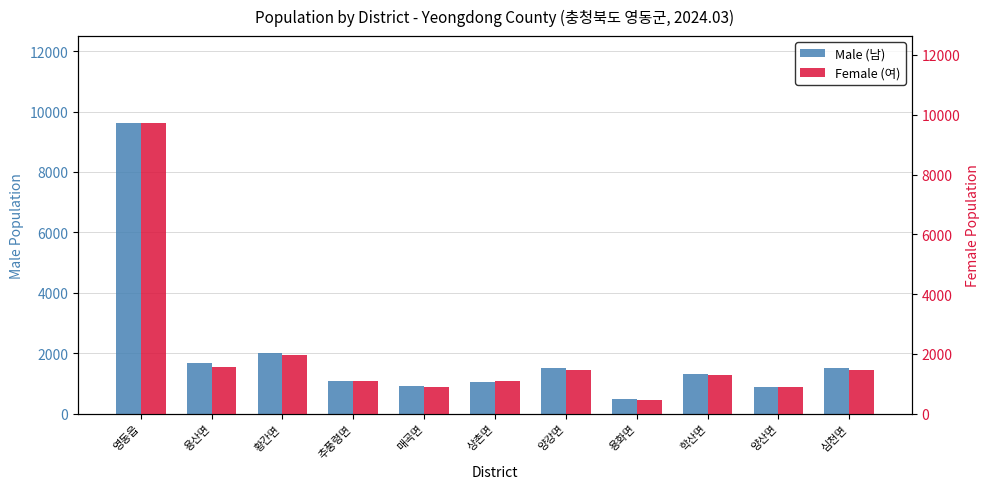

Which series has the largest total across all categories?

Male (남)